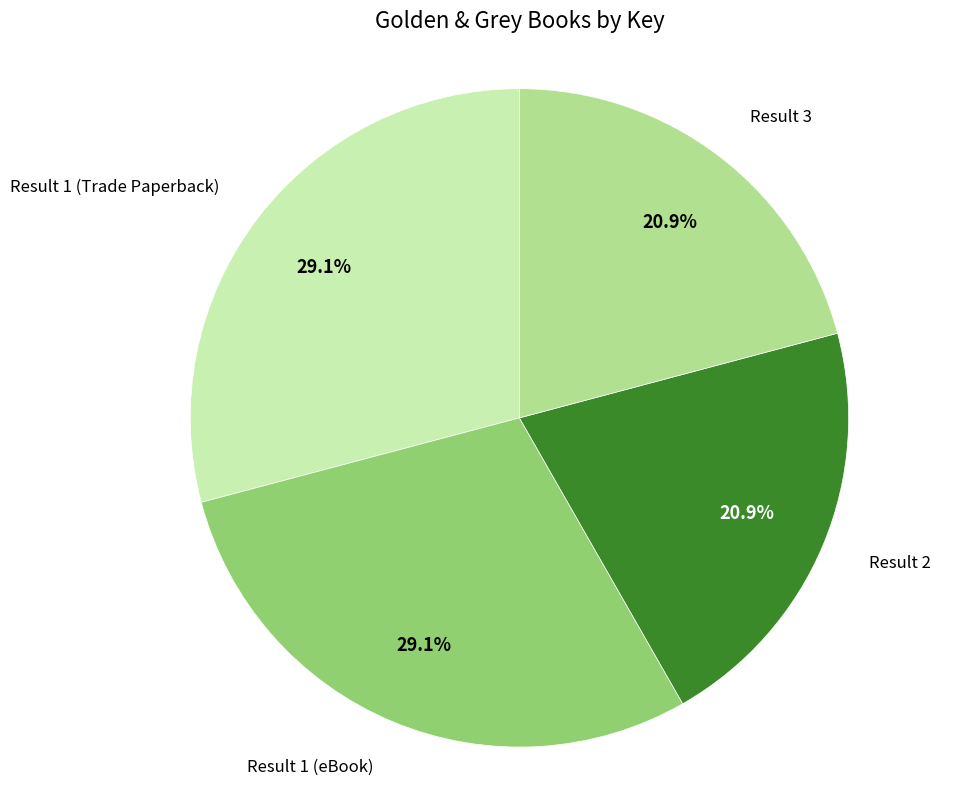

Is there any slice that represents more than half of the pie?

No